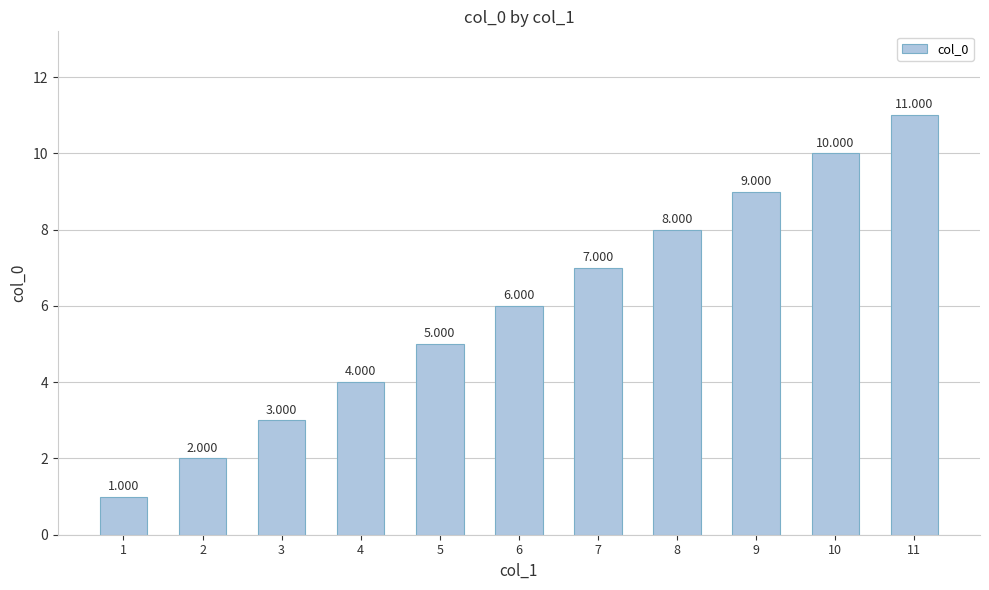

What is the sum of the values at 10 and 3?

13